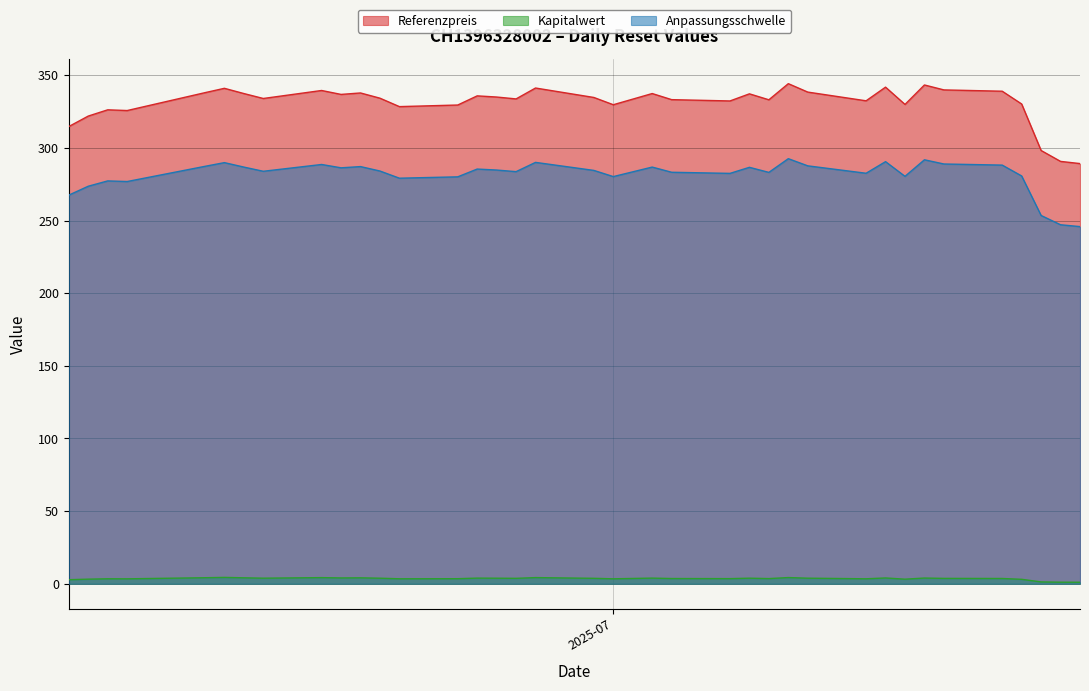

How many lines are shown in the chart?

3